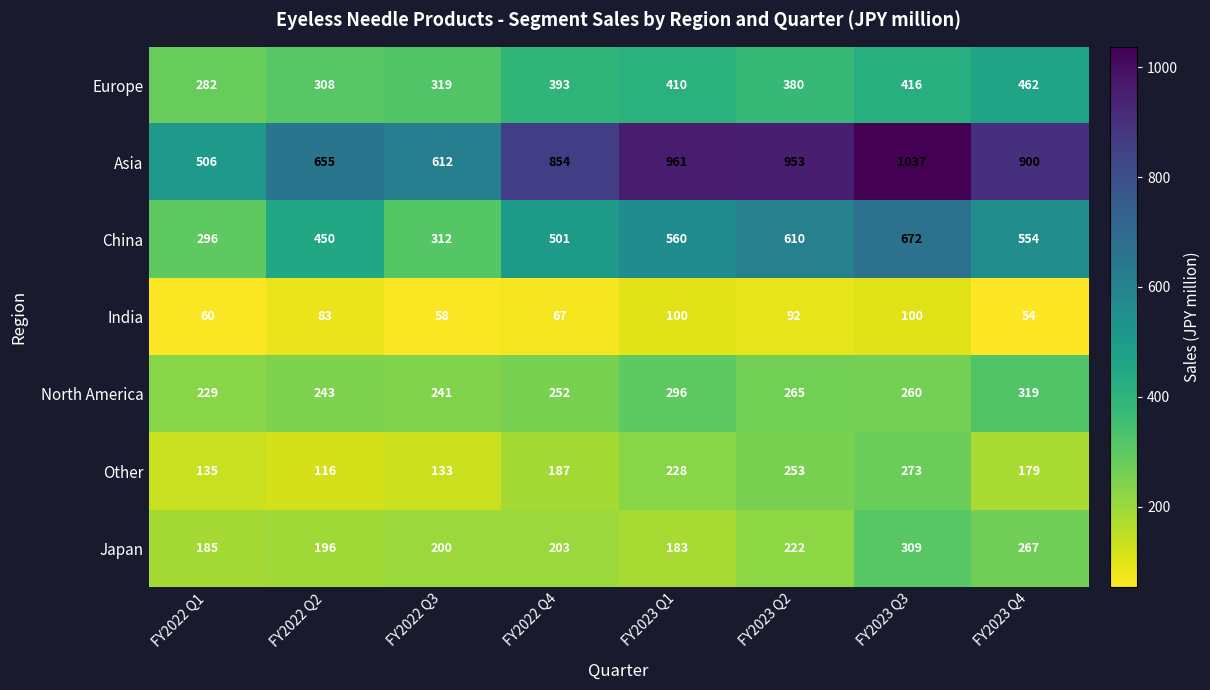

Which series has the widest spread of values?

Asia